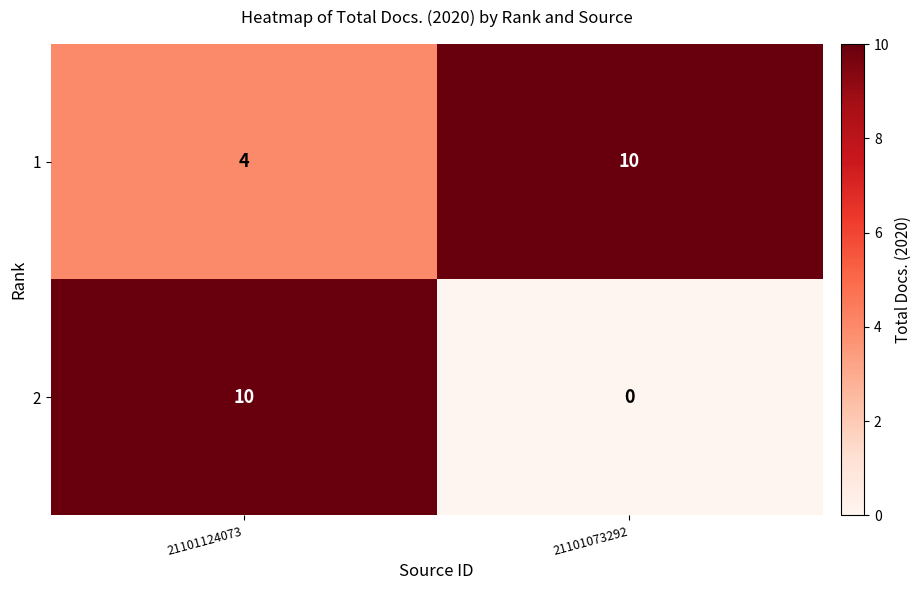

What is the difference between the maximum and minimum values in the 2 series?

10